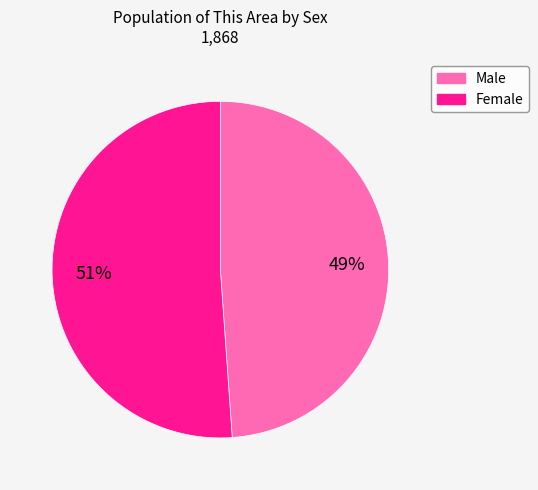

Which has a higher value, Female or Male?

Female